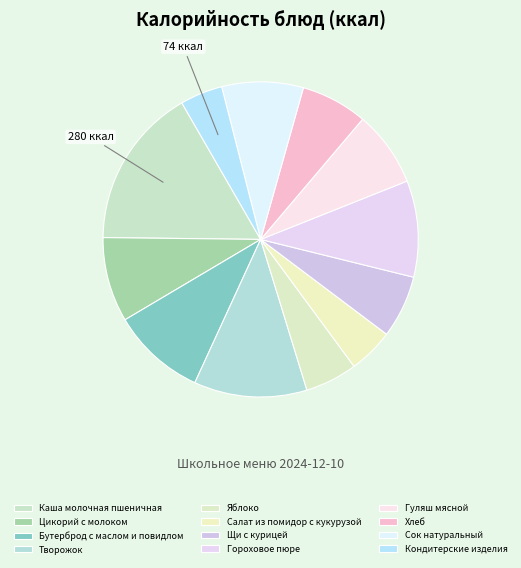

Rank the categories by value from highest to lowest.

Каша молочная пшеничная, Творожок, Гороховое пюре, Бутерброд с маслом и повидлом, Цикорий с молоком, Сок натуральный, Гуляш мясной, Хлеб, Щи с курицей, Яблоко, Салат из помидор с кукурузой, Кондитерские изделия